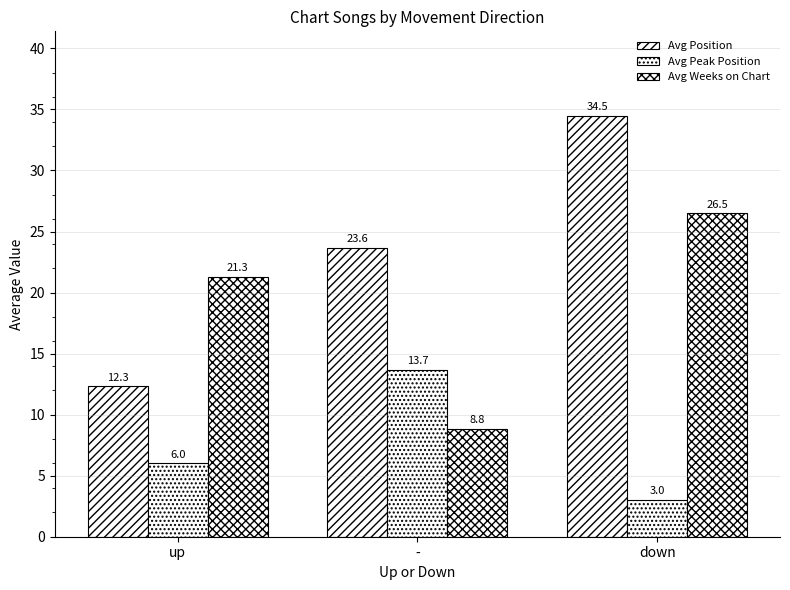

Does the chart contain any negative values?

No